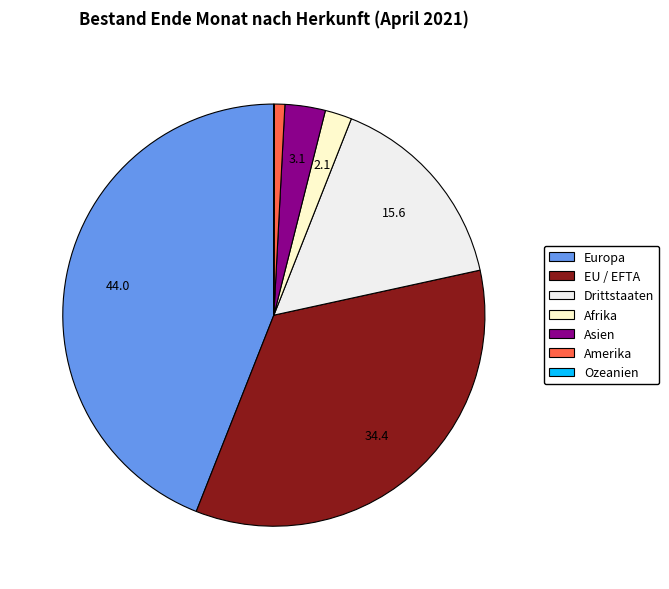

How many segments does this pie chart have?

7